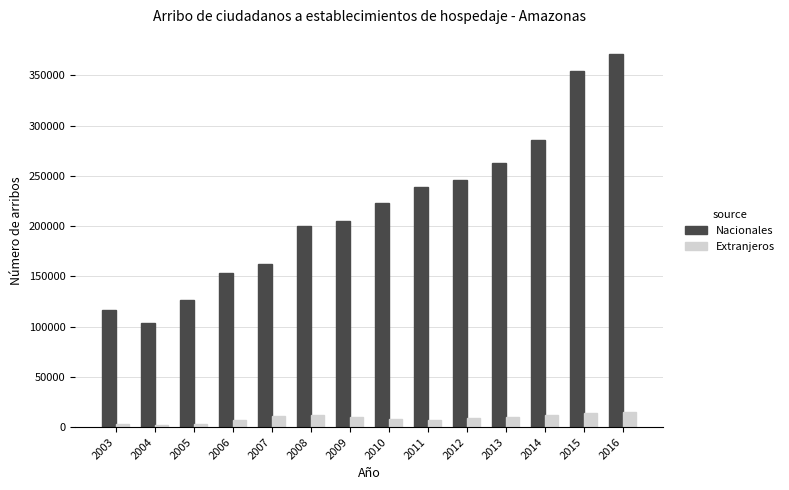

Count the number of data series in this chart.

2